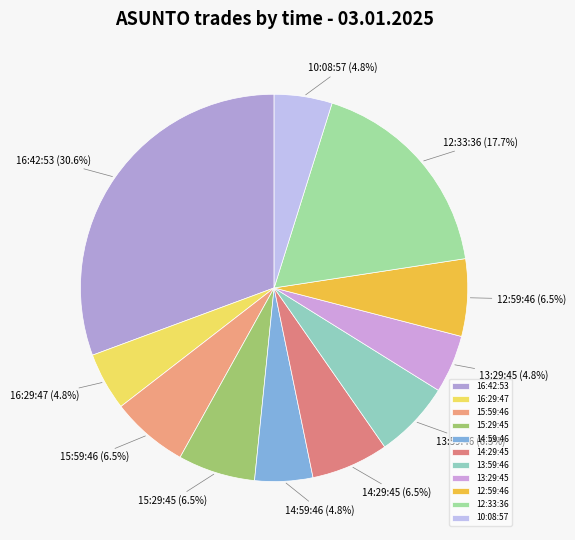

To the nearest percent, what is the average slice percentage?

9%